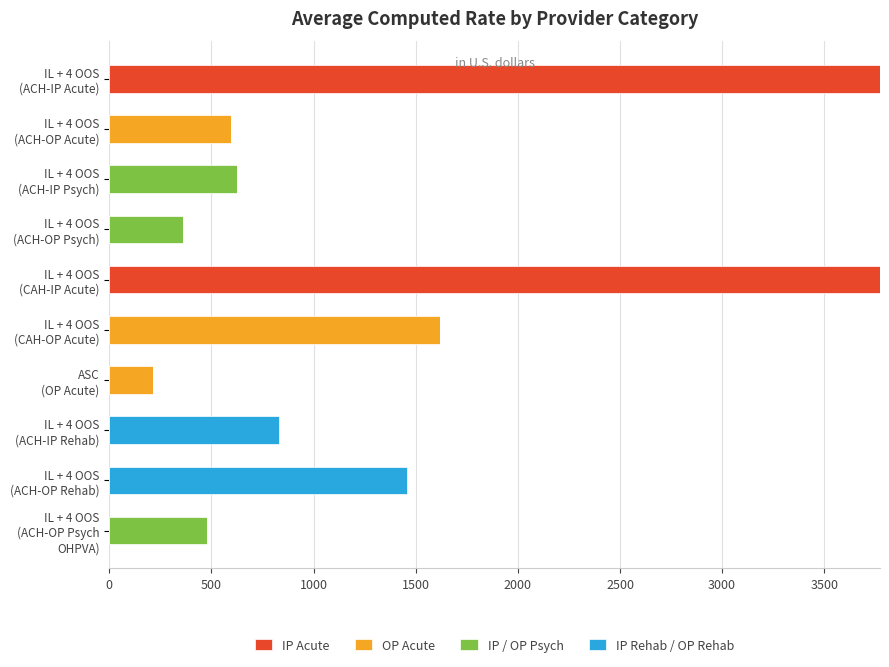

What is the maximum value for IP Acute?

3773.0